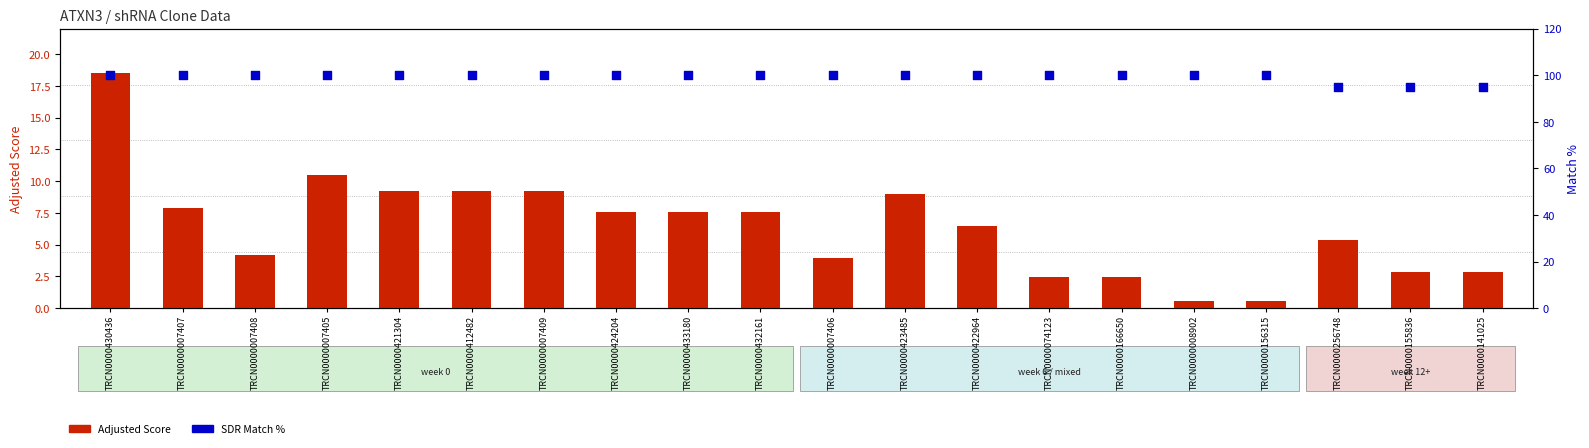

What are all the series names shown in the legend?

Adjusted Score, SDR Match %